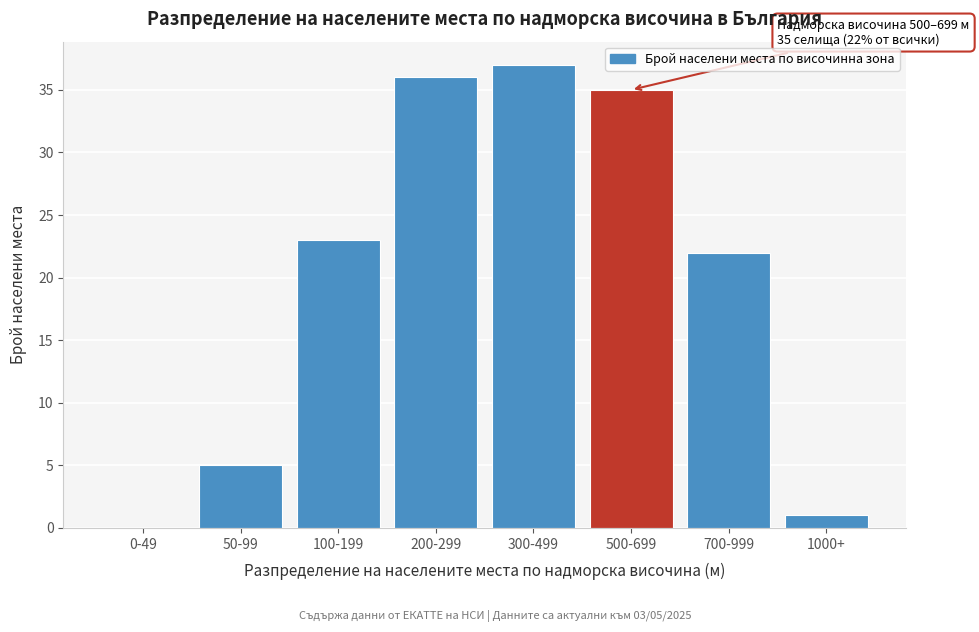

Reading left to right, extract all data points from this chart.

0-49=0	50-99=5	100-199=23	200-299=36	300-499=37	500-699=35	700-999=22	1000+=1